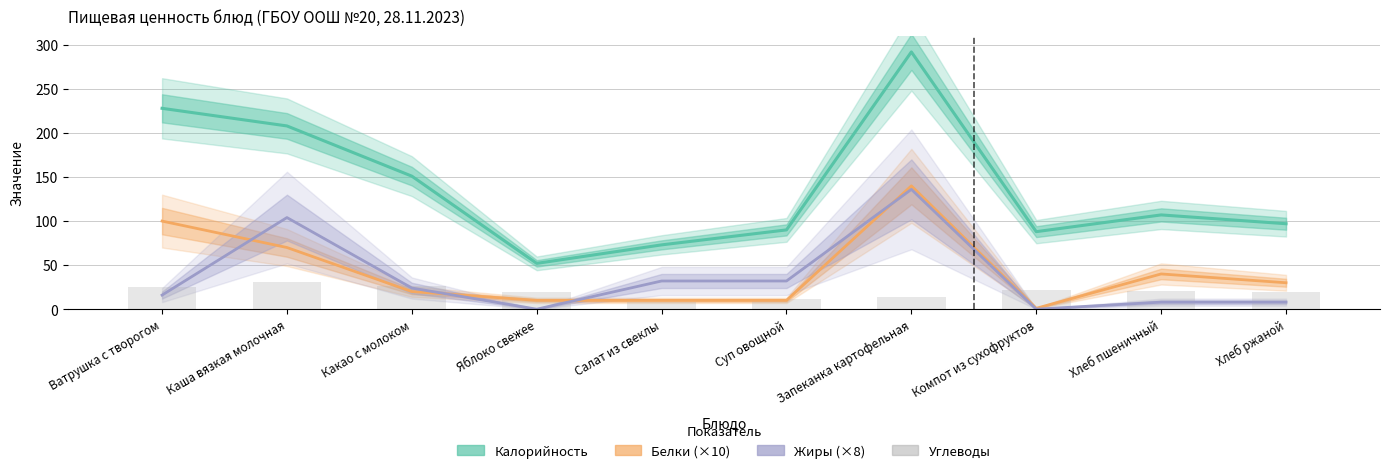

At which category does the chart reach its minimum across all series?

Яблоко свежее